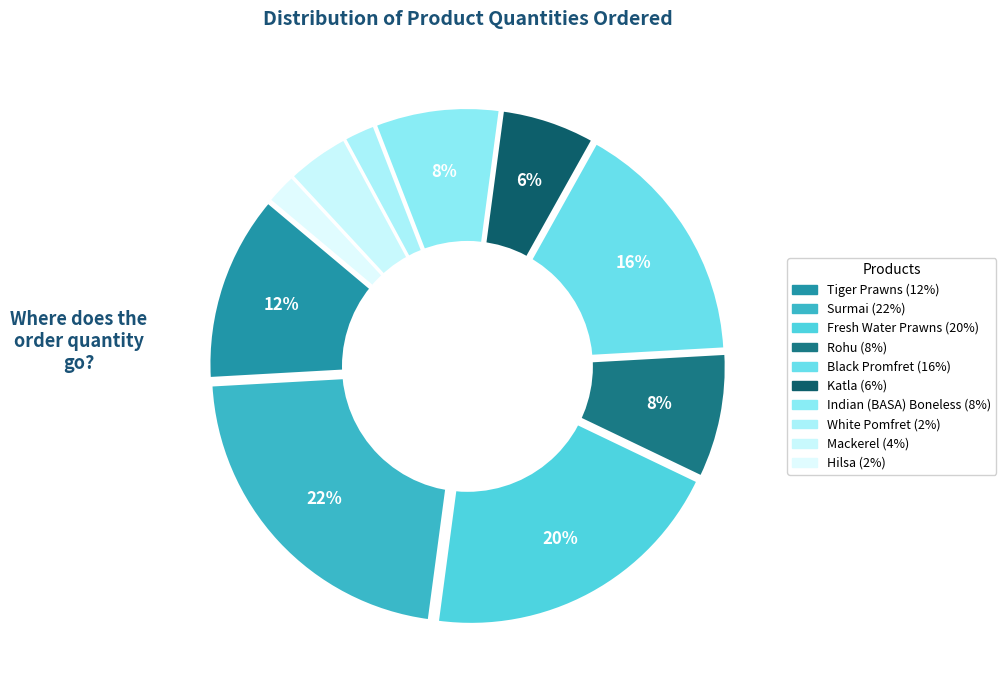

Is it true that Fresh Water Prawns is 20% of the pie?

True